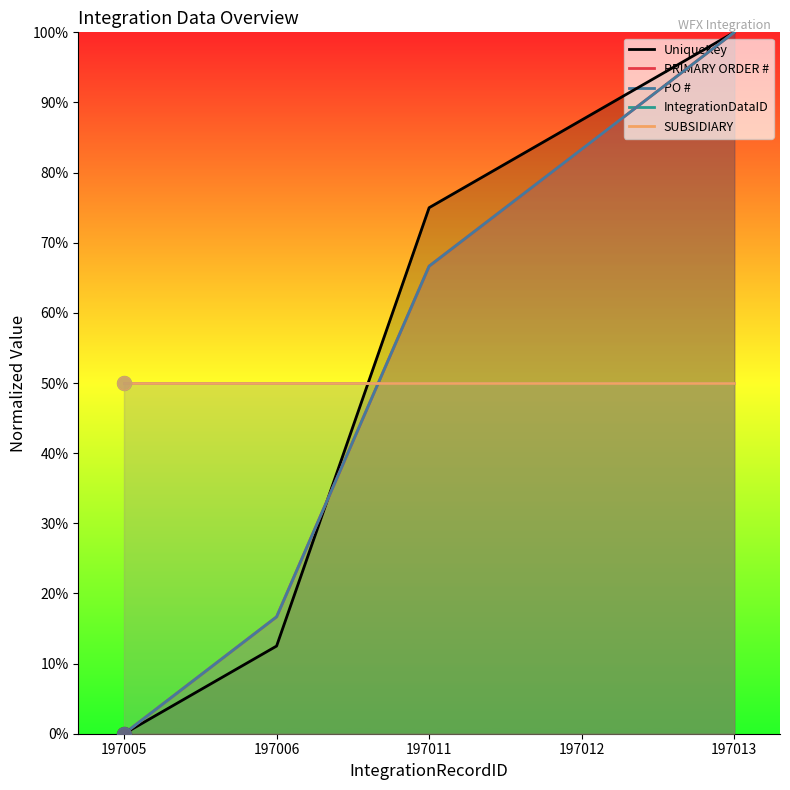

What is the greatest value displayed?

100.0